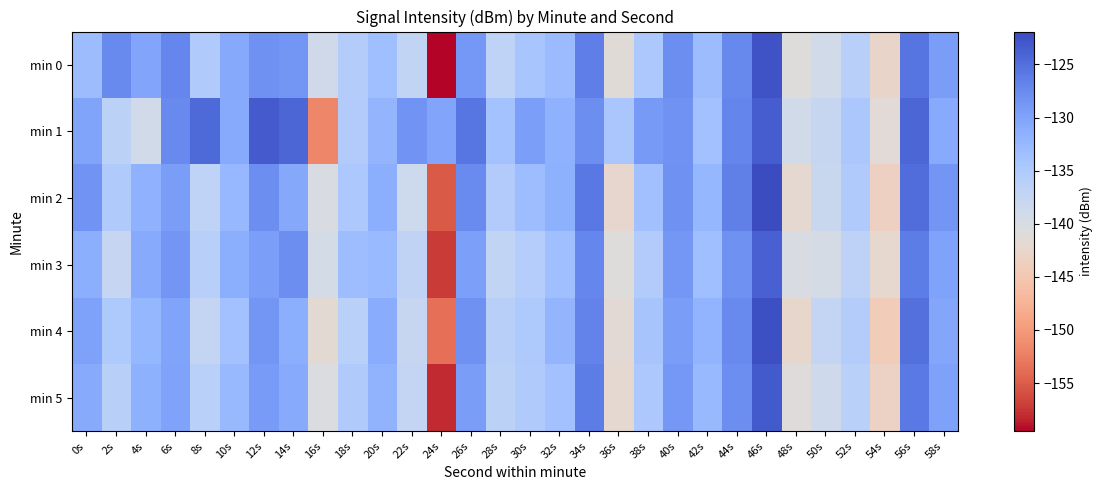

At which category is the sum across all series the highest?

46s